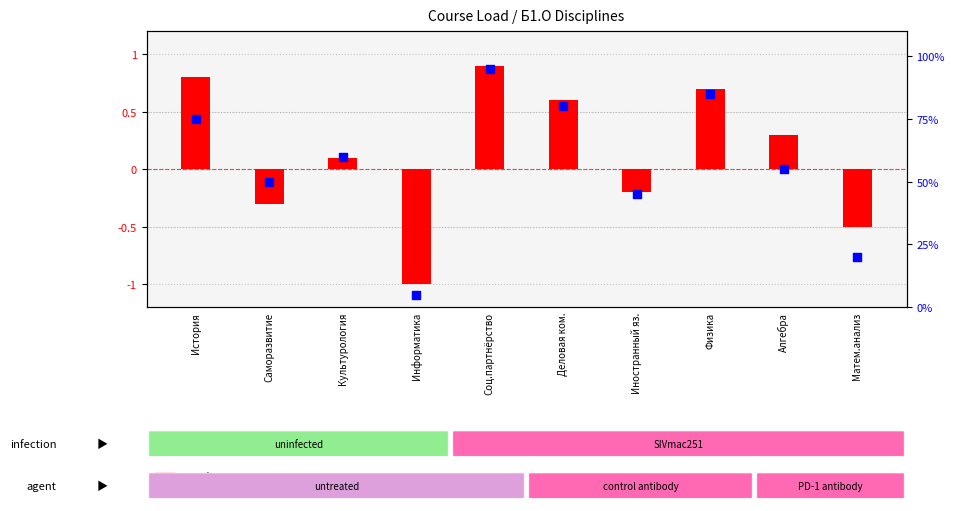

At how many categories does at least one series exceed 86?

1